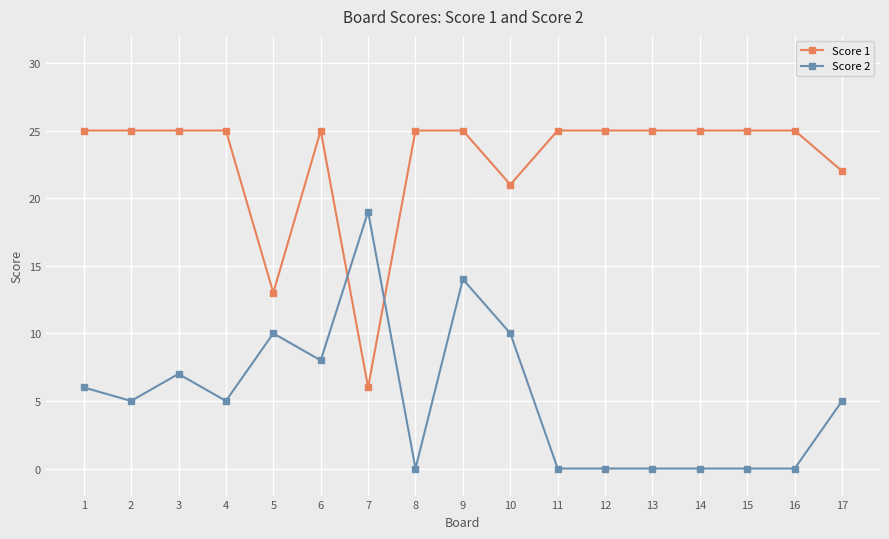

True or false: Score 2 has more than 2 points higher than both neighbors.

True